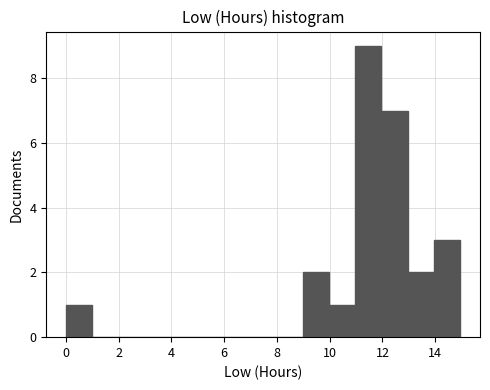

Over which range of the x-axis is the bar tallest?

11 to 12